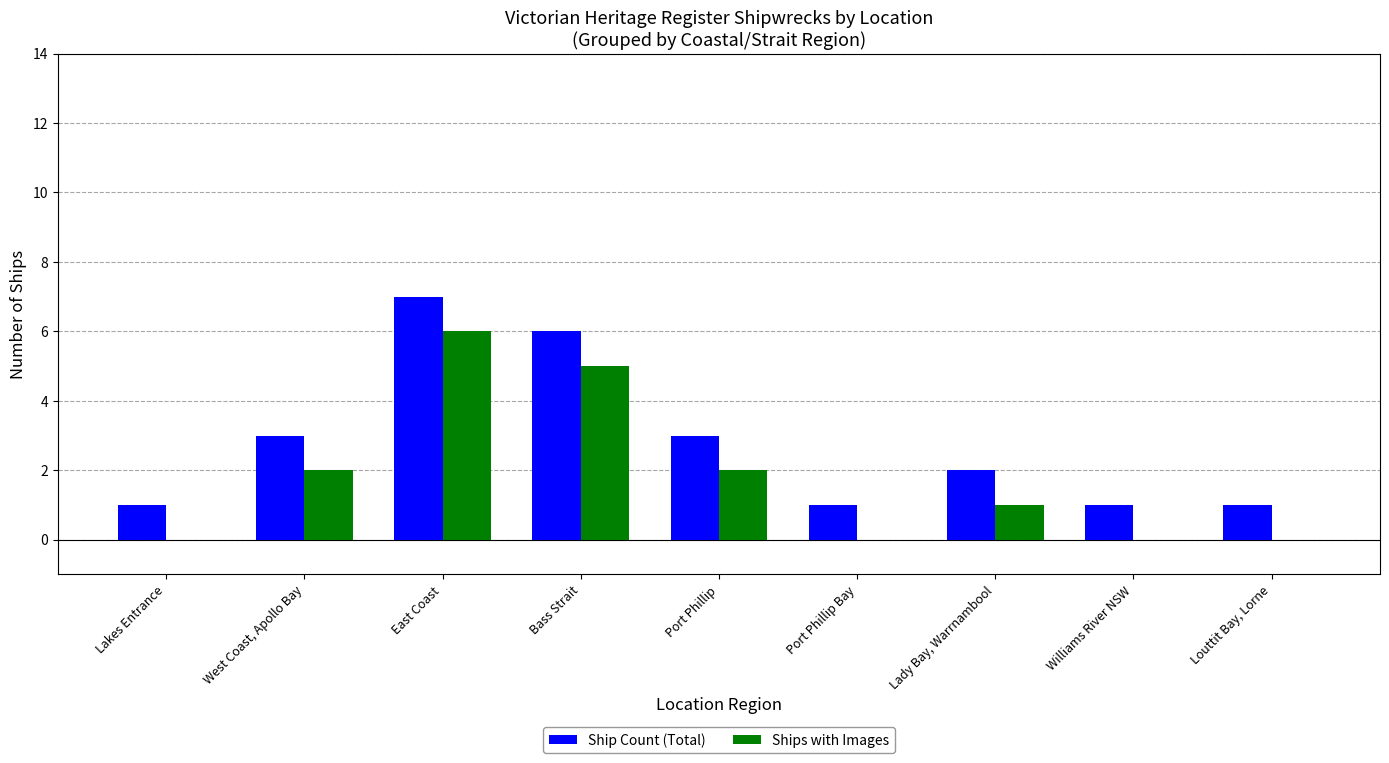

Reading left to right, list all the values displayed in this chart.

Ship Count (Total): Lakes Entrance=1	West Coast, Apollo Bay=3	East Coast=7	Bass Strait=6	Port Phillip=3	Port Phillip Bay=1	Lady Bay, Warrnambool=2	Williams River NSW=1	Louttit Bay, Lorne=1
Ships with Images: Lakes Entrance=0	West Coast, Apollo Bay=2	East Coast=6	Bass Strait=5	Port Phillip=2	Port Phillip Bay=0	Lady Bay, Warrnambool=1	Williams River NSW=0	Louttit Bay, Lorne=0